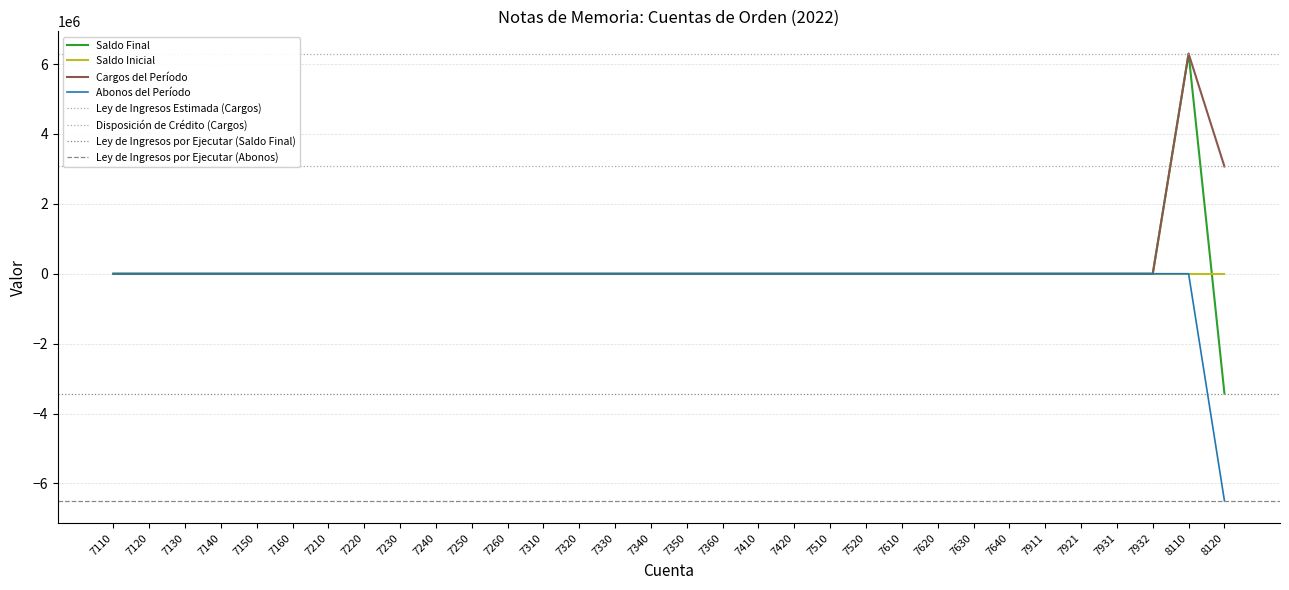

What is the difference between the second highest and second lowest values in the Cargos del Período series?

3068948.5